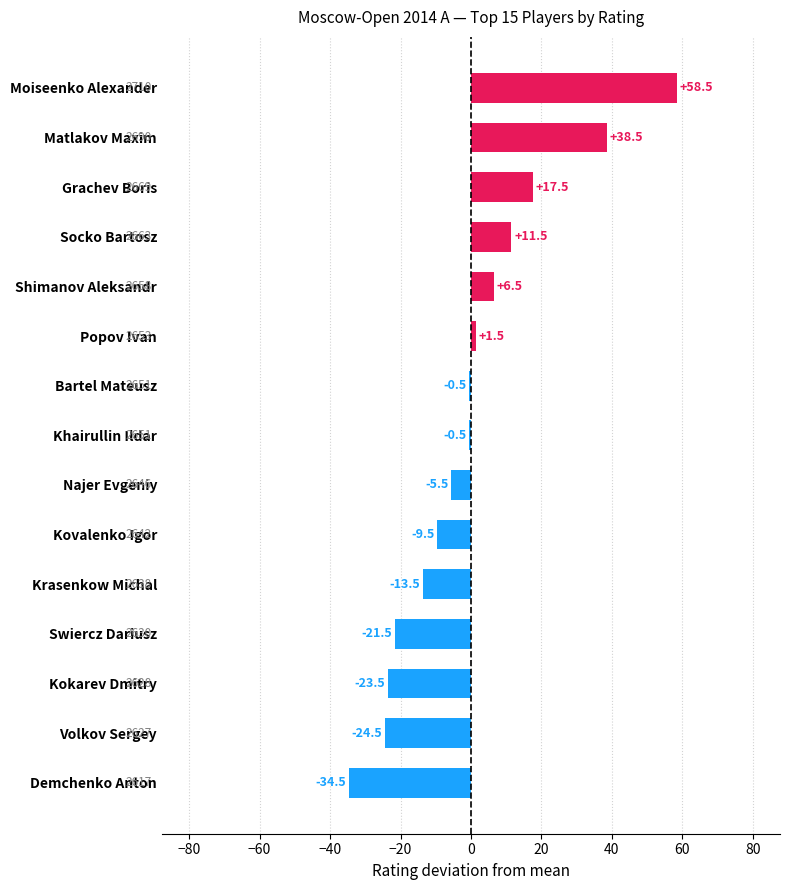

How many values are below zero?

9